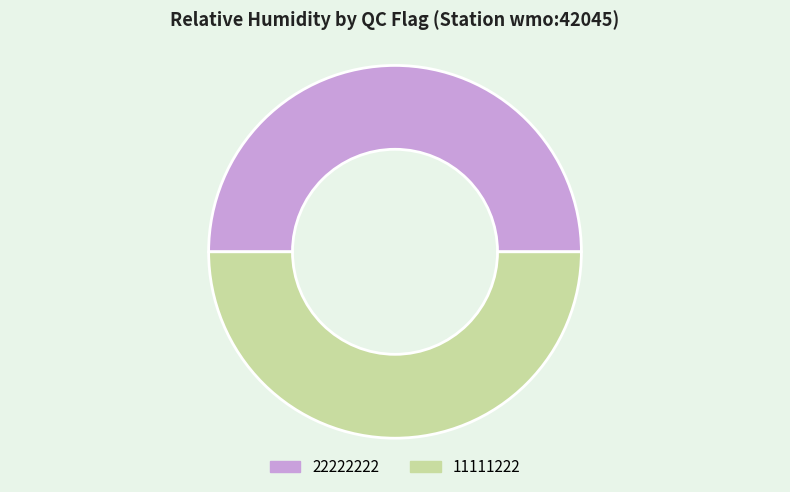

True or false: 22222222 accounts for 50% of the total.

True